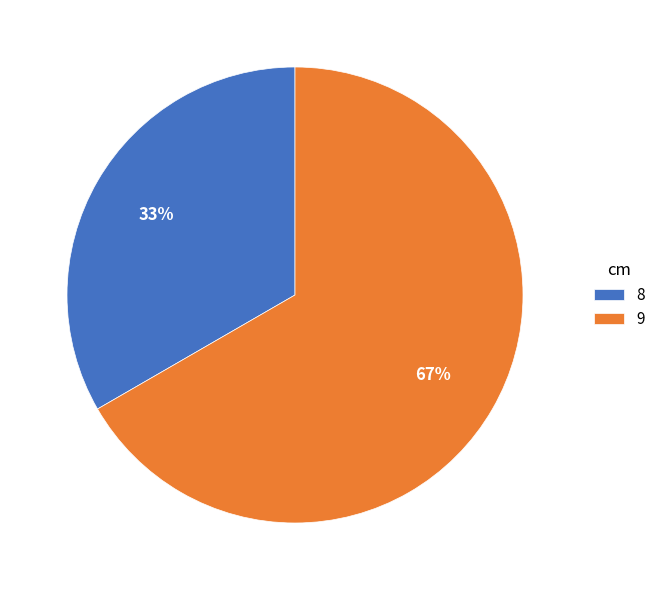

Which slice is the smallest?

8